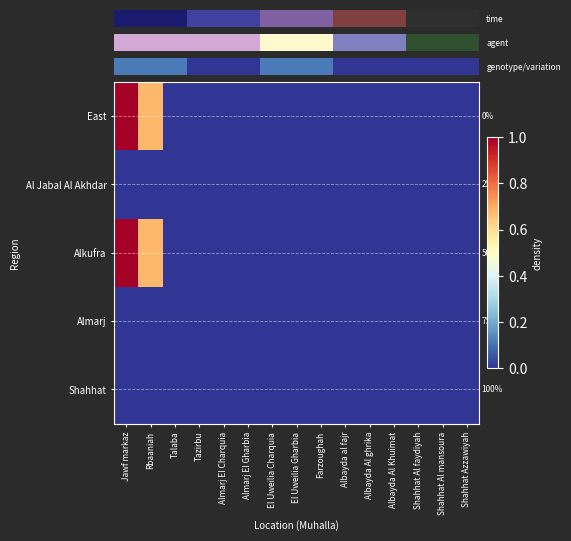

Which series has the largest total across all categories?

East